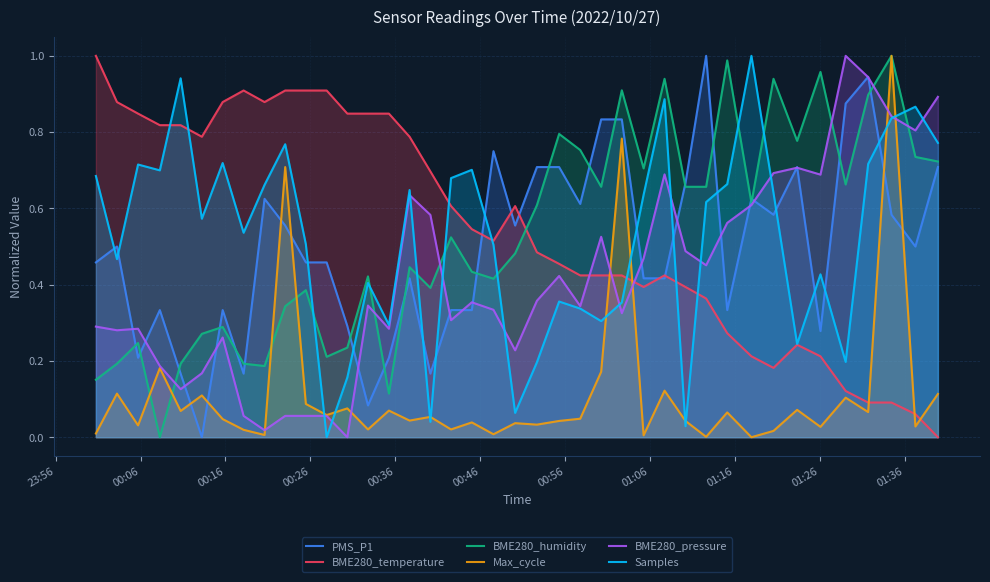

What is the value of the Samples point at the 5th from the left?

0.9